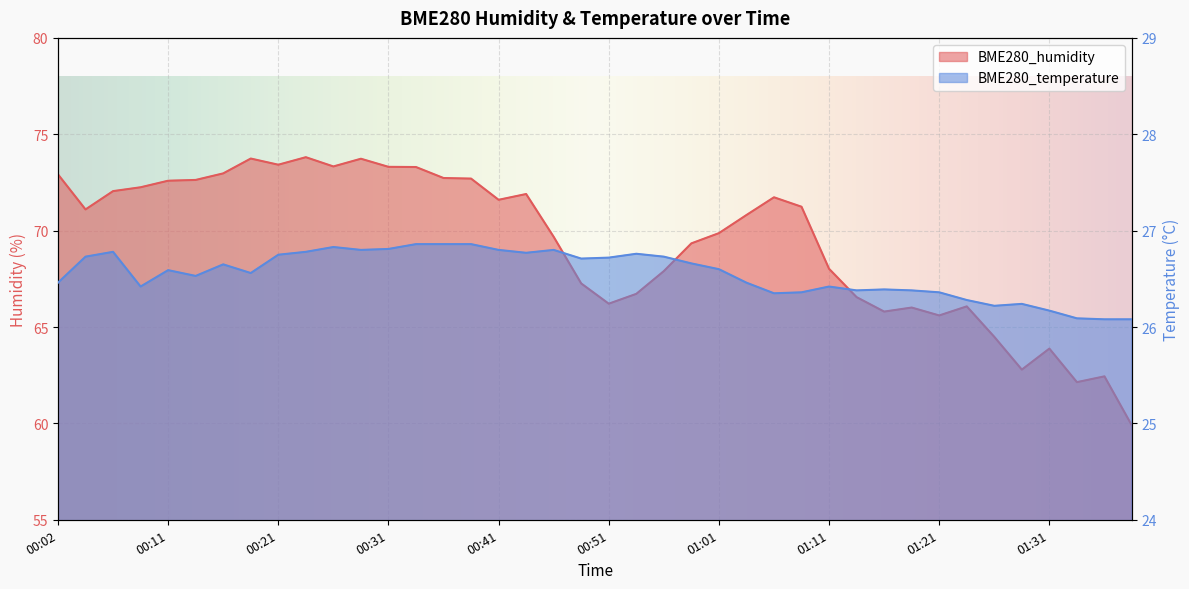

Reading right to left, transcribe all the data shown in this chart.

BME280_humidity: 59.9	62.4	62.1	63.9	62.8	64.5	66.1	65.6	66.0	65.8	66.5	68.0	71.2	71.7	70.8	69.9	69.3	67.9	66.7	66.2	67.3	69.7	71.9	71.6	72.7	72.7	73.3	73.3	73.7	73.3	73.8	73.4	73.7	73.0	72.6	72.6	72.2	72.0	71.1	72.9
BME280_temperature: 26.1	26.1	26.1	26.2	26.2	26.2	26.3	26.4	26.4	26.4	26.4	26.4	26.4	26.4	26.5	26.6	26.7	26.7	26.8	26.7	26.7	26.8	26.8	26.8	26.9	26.9	26.9	26.8	26.8	26.8	26.8	26.8	26.6	26.6	26.5	26.6	26.4	26.8	26.7	26.5